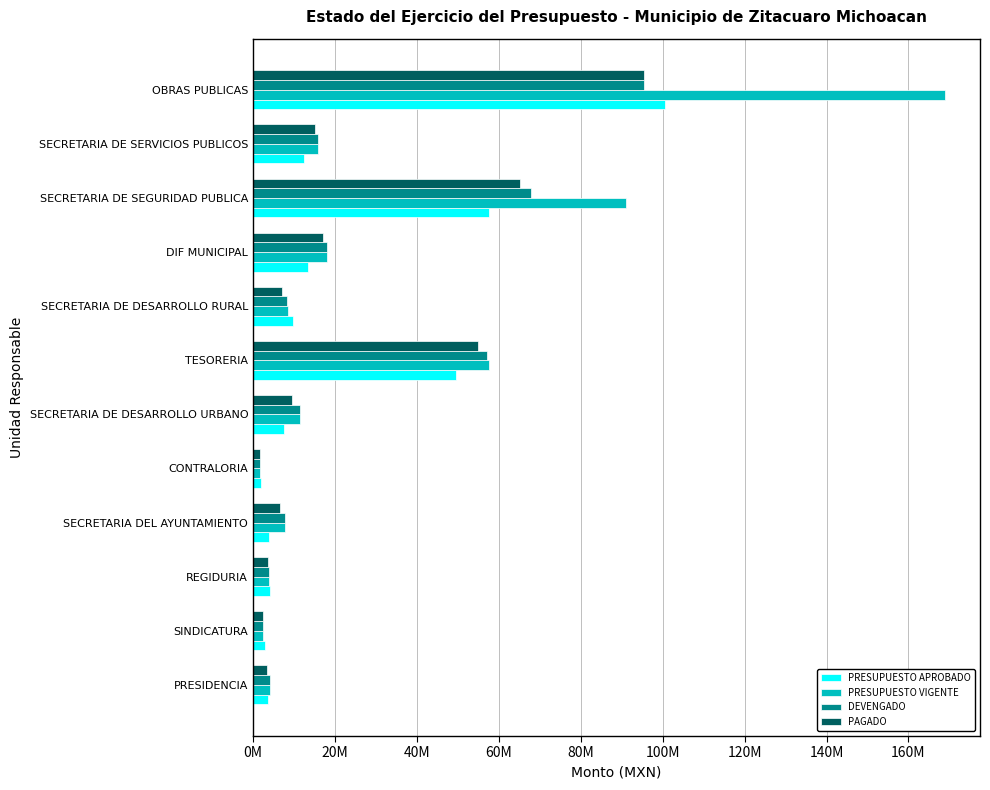

What are all the series names shown in the legend?

PRESUPUESTO APROBADO, PRESUPUESTO VIGENTE, DEVENGADO, PAGADO